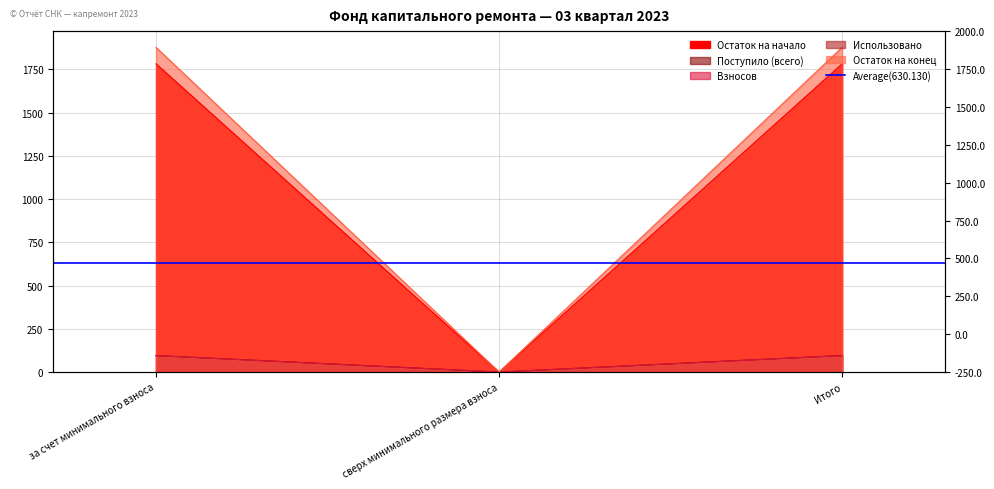

Which category has the lowest value in the Остаток на конец series?

сверх минимального размера взноса